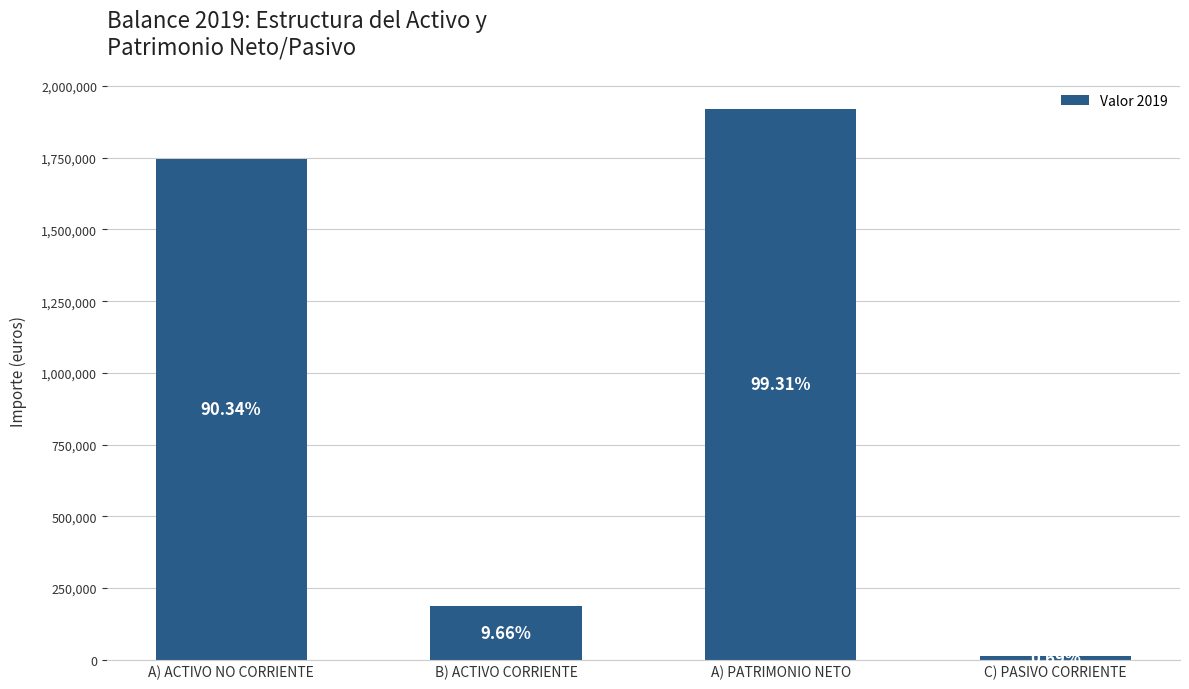

Rank the categories by value from lowest to highest.

C) PASIVO CORRIENTE, B) ACTIVO CORRIENTE, A) ACTIVO NO CORRIENTE, A) PATRIMONIO NETO